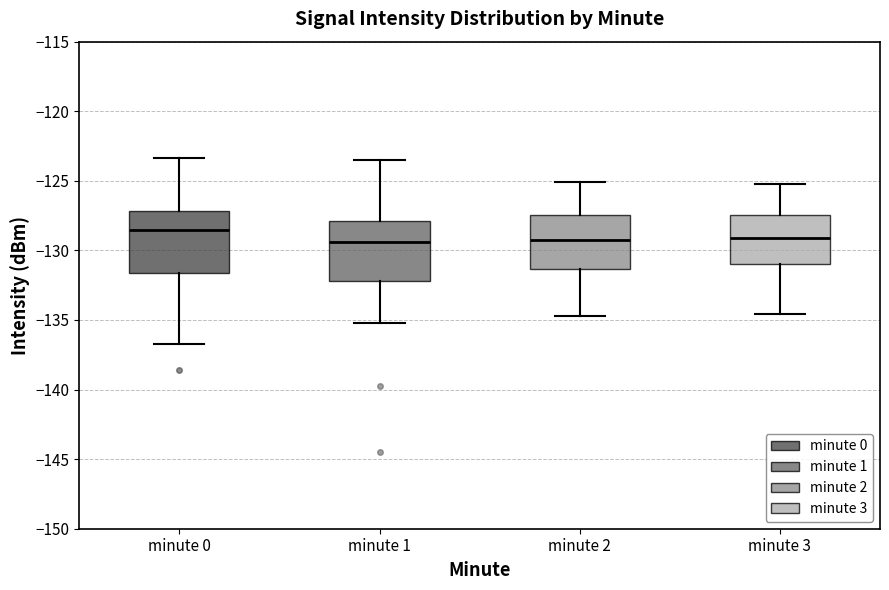

Reading left to right, transcribe this box plot: for each box, give where its median line is, the range the box spans, and where its two whiskers end, as read against the y-axis. The values are not printed on the chart, so give them approximately, as read against the axis.

minute 0: median -128.5, box -131.5 to -127.0, whiskers -136.5 to -123.5
minute 1: median -129.5, box -132.0 to -128.0, whiskers -135.0 to -123.5
minute 2: median -129.0, box -131.5 to -127.5, whiskers -134.5 to -125.0
minute 3: median -129.0, box -131.0 to -127.5, whiskers -134.5 to -125.0